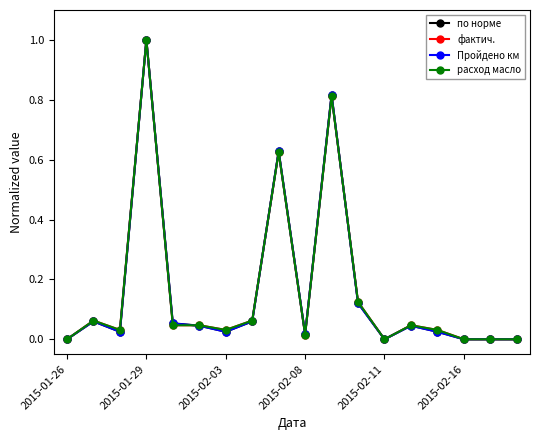

Does the chart have visible grid lines?

No